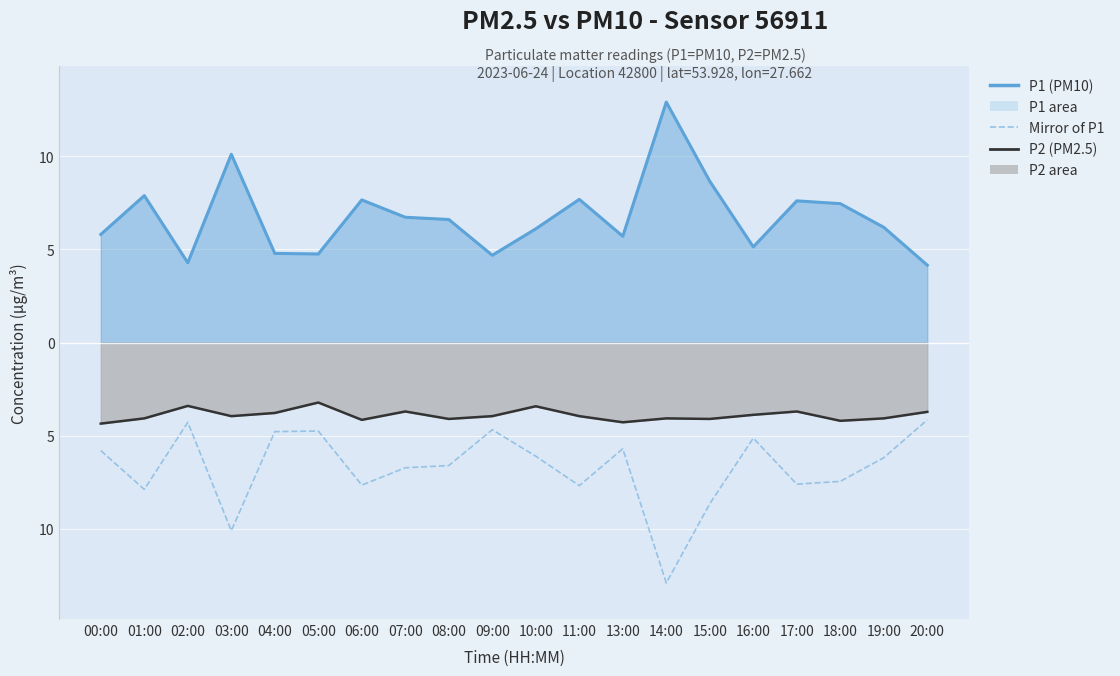

Which category has the highest value in the P2 (PM2.5) line series?

05:00